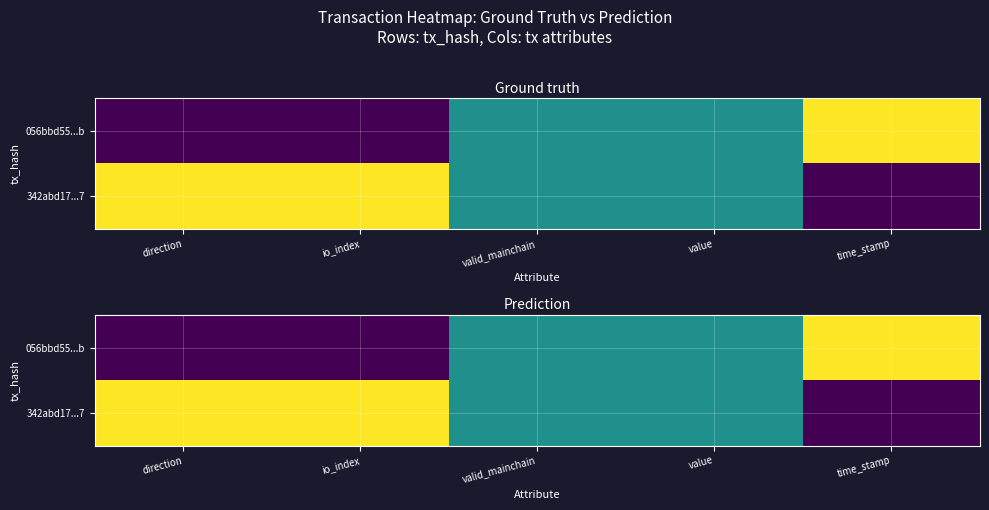

Rank the series by their average value, from highest to lowest.

342abd17...7, 056bbd55...b